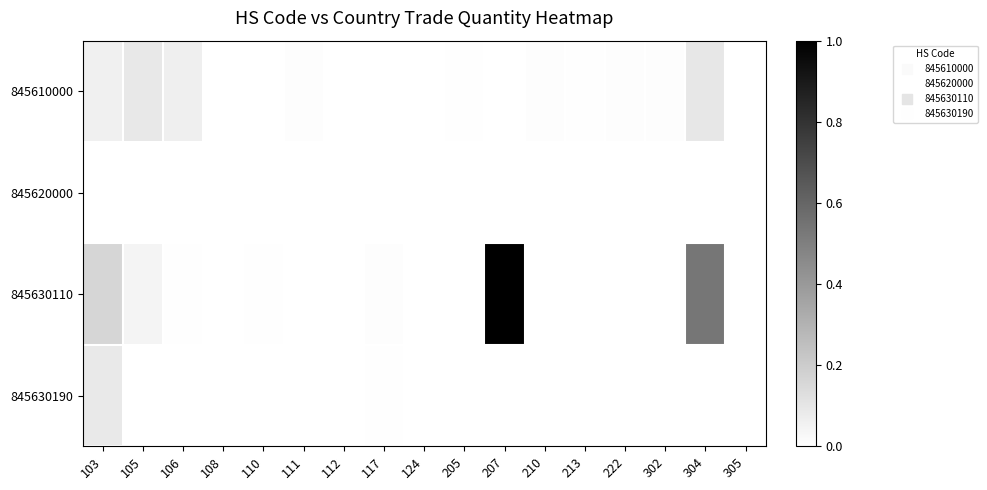

Which series has the largest total across all categories?

845630110